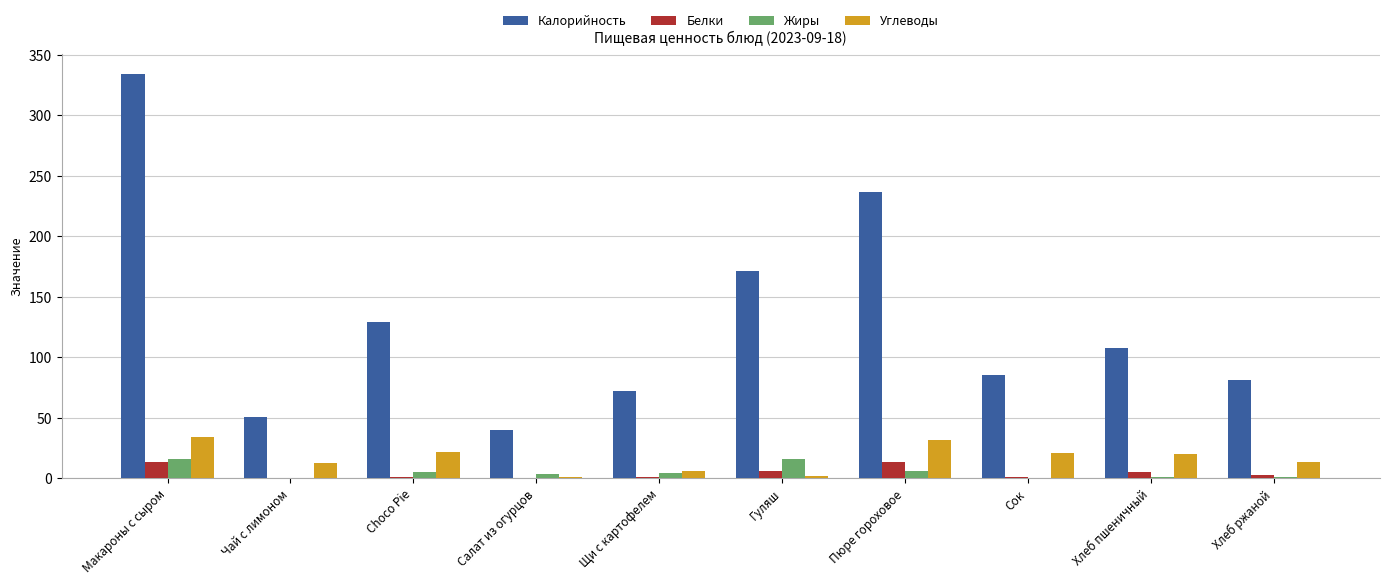

Which series has the largest total across all categories?

Калорийность